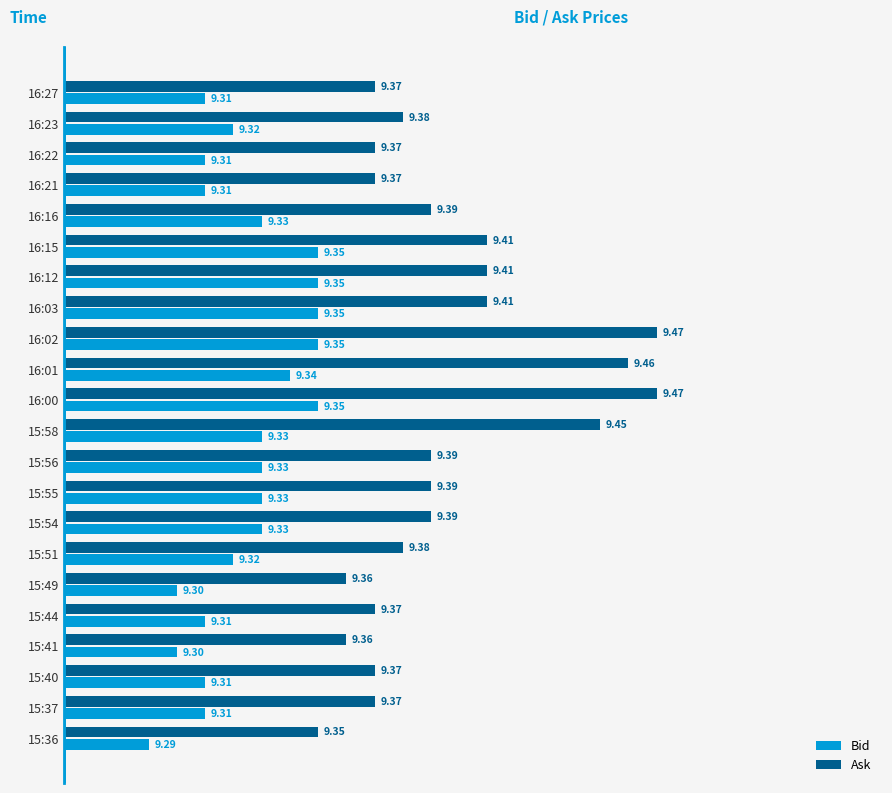

What is the sum of all Ask values?

206.7